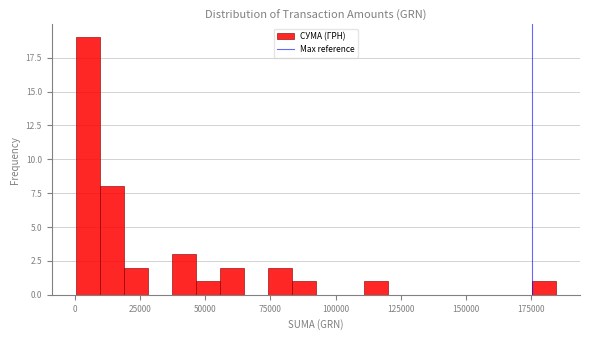

Read against the x-axis, roughly where is the centre of the tallest bar?

5000